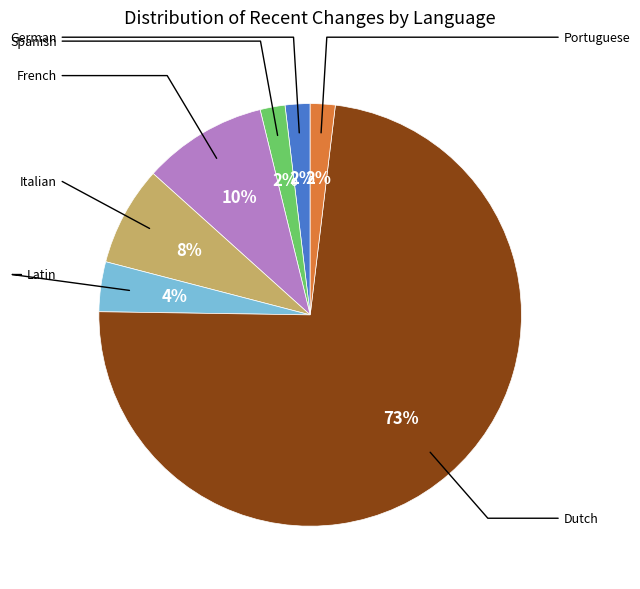

To the nearest percent, what is the average slice percentage?

14%